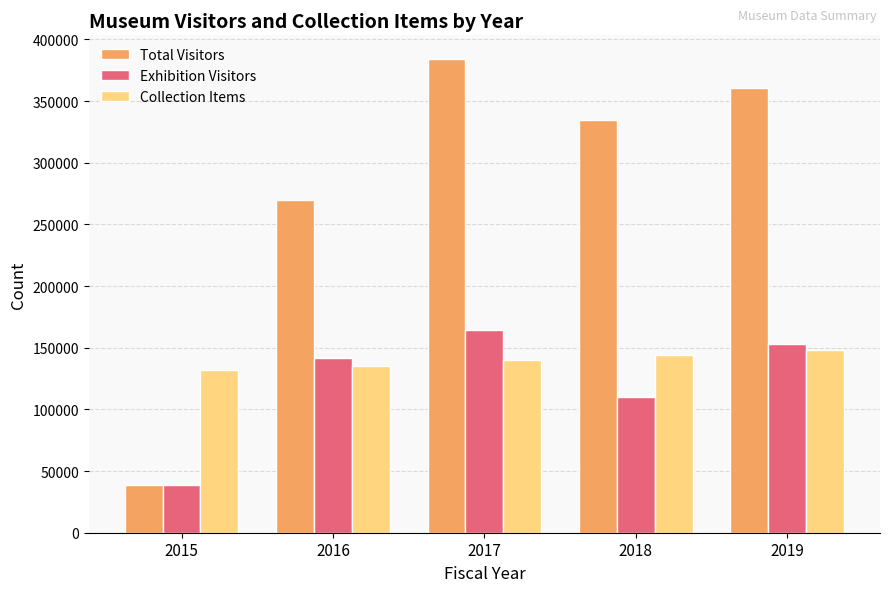

Rank the categories by Collection Items value from lowest to highest.

2015, 2016, 2017, 2018, 2019